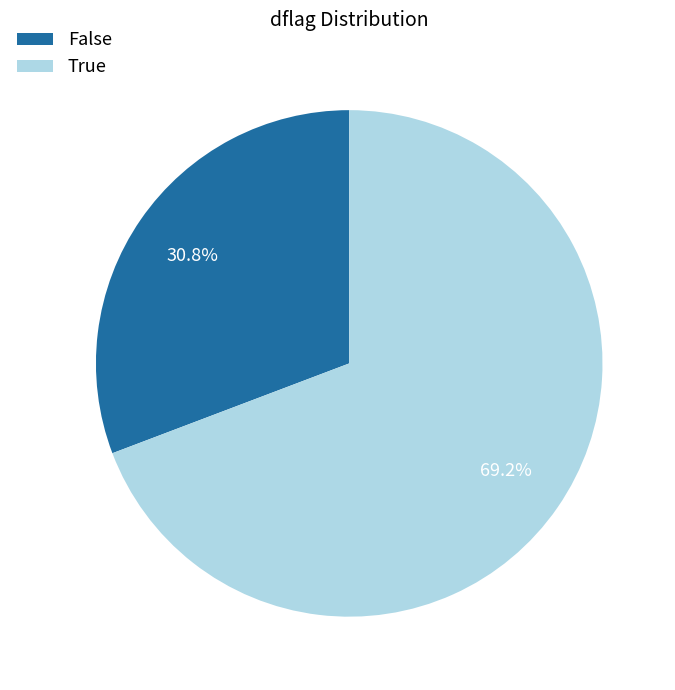

Rank the categories by value from highest to lowest.

True, False